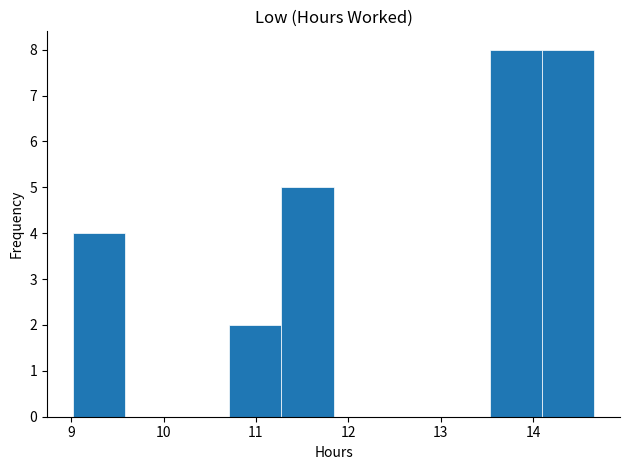

Reading left to right, list every bar in this chart as the range it spans on the x-axis followed by its height. Neither the bar edges nor the heights are printed on the chart, so give them approximately, as read against the axes.

9.0 to 9.6: 4
9.6 to 10.1: 0
10.1 to 10.7: 0
10.7 to 11.3: 2
11.3 to 11.8: 5
11.8 to 12.4: 0
12.4 to 13.0: 0
13.0 to 13.5: 0
13.5 to 14.1: 8
14.1 to 14.7: 8